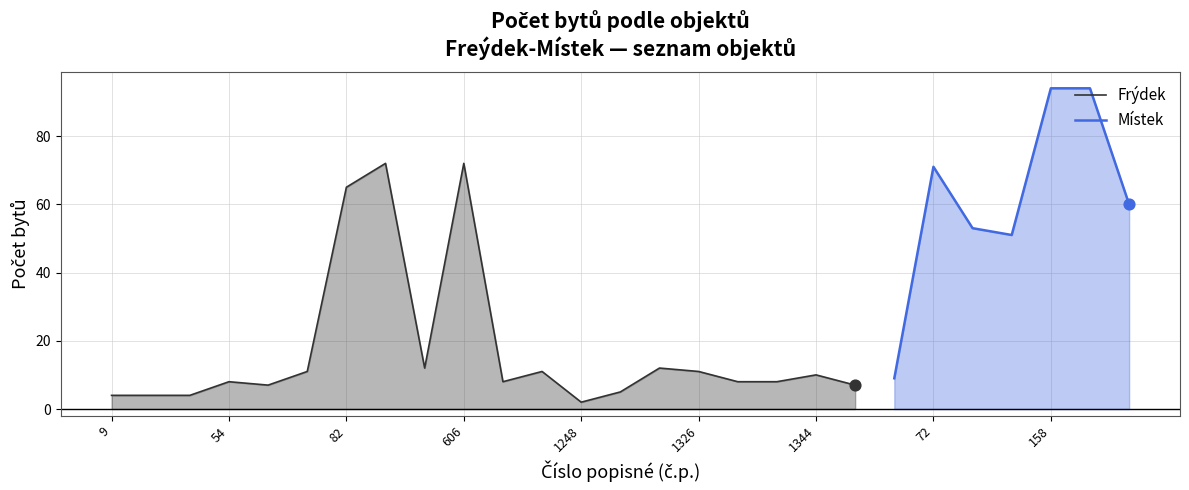

The Frýdek series shows 45 at 82. True or false?

False